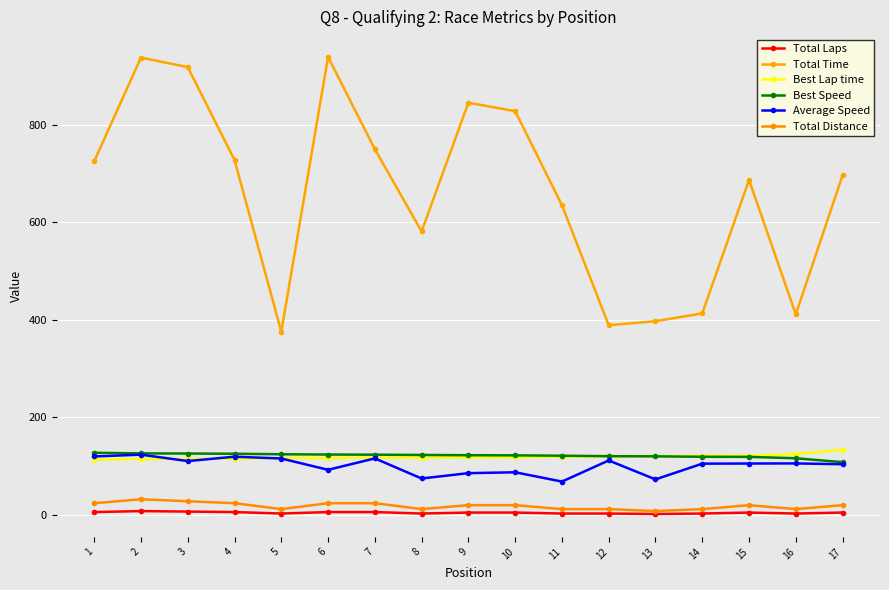

How many data points does each series have?

17